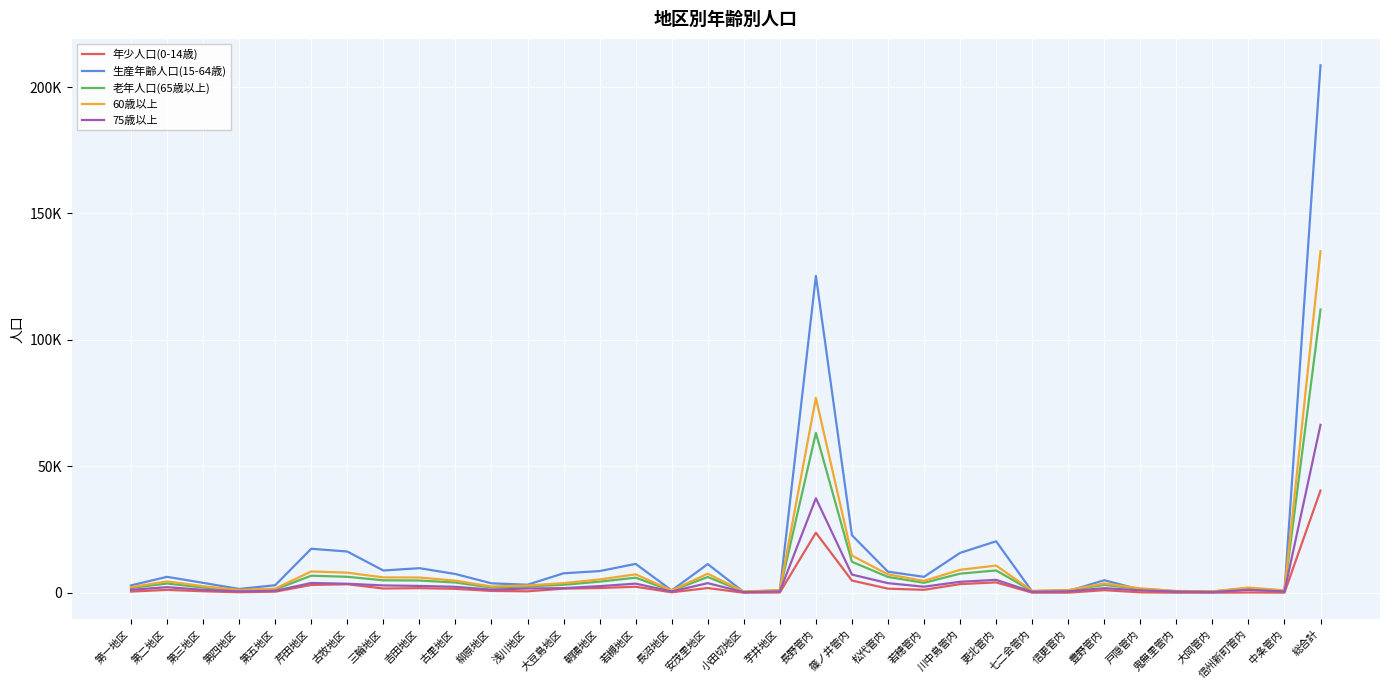

Which series changed the most between 第四地区 and 三輪地区?

生産年齢人口(15-64歳)